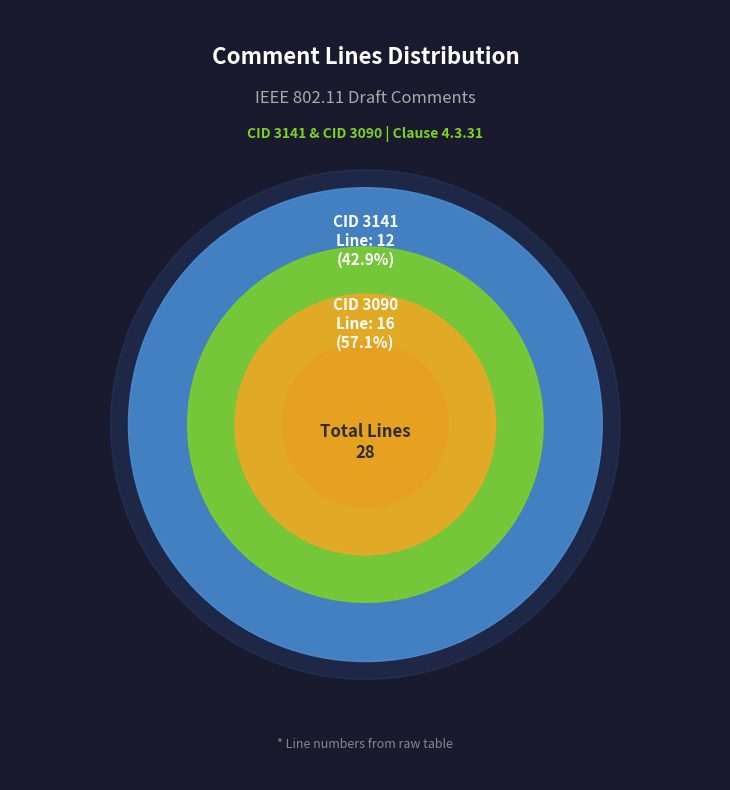

To the nearest percent, what is the combined percentage of 3090 and 3141?

100%